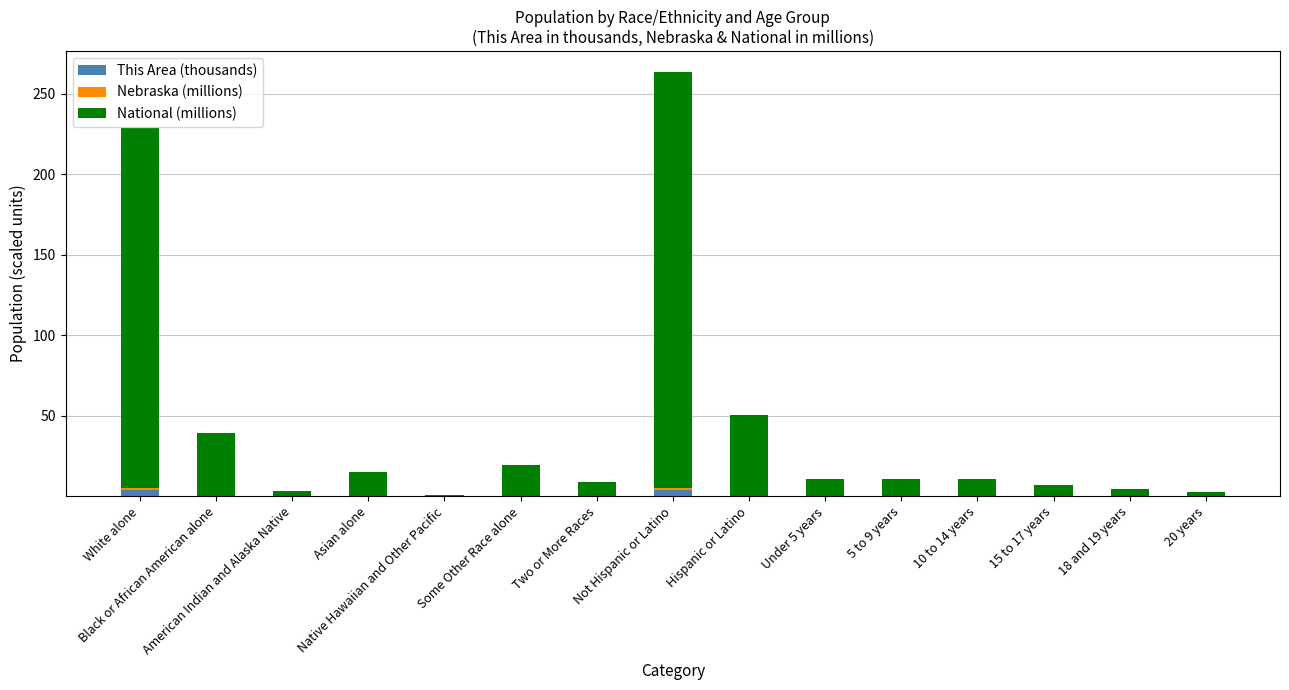

What is the sum of all This Area (thousands) values?

7.8